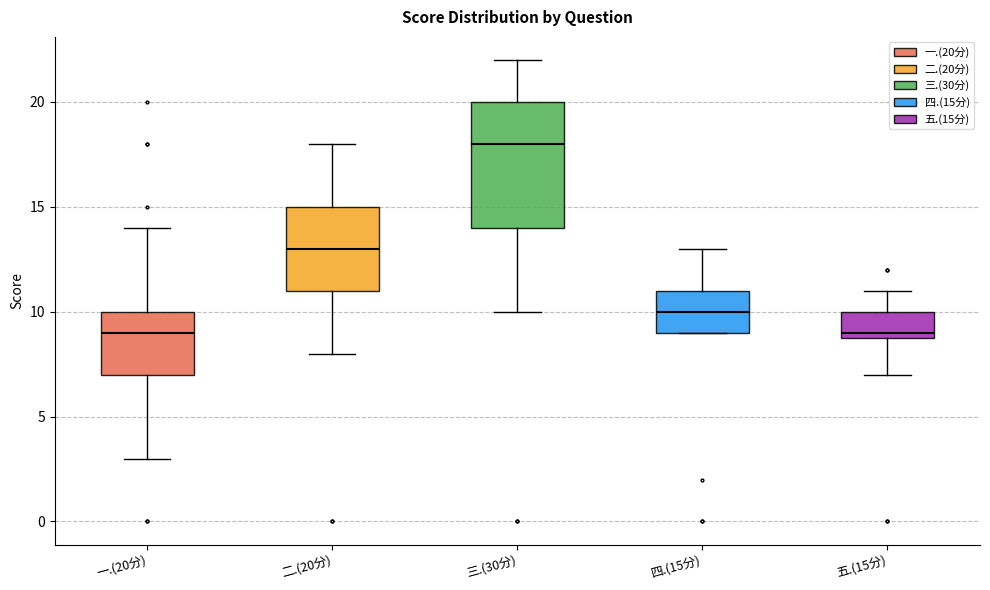

Reading left to right, transcribe this box plot: for each box, give where its median line is, the range the box spans, and where its two whiskers end, as read against the y-axis. The values are not printed on the chart, so give them approximately, as read against the axis.

一.(20分): median 9, box 7 to 10, whiskers 3 to 14
二.(20分): median 13, box 11 to 15, whiskers 8 to 18
三.(30分): median 18, box 14 to 20, whiskers 10 to 22
四.(15分): median 10, box 9 to 11, whiskers 9 to 13
五.(15分): median 9 (just above the box's lower edge), box 9 to 10, whiskers 7 to 11